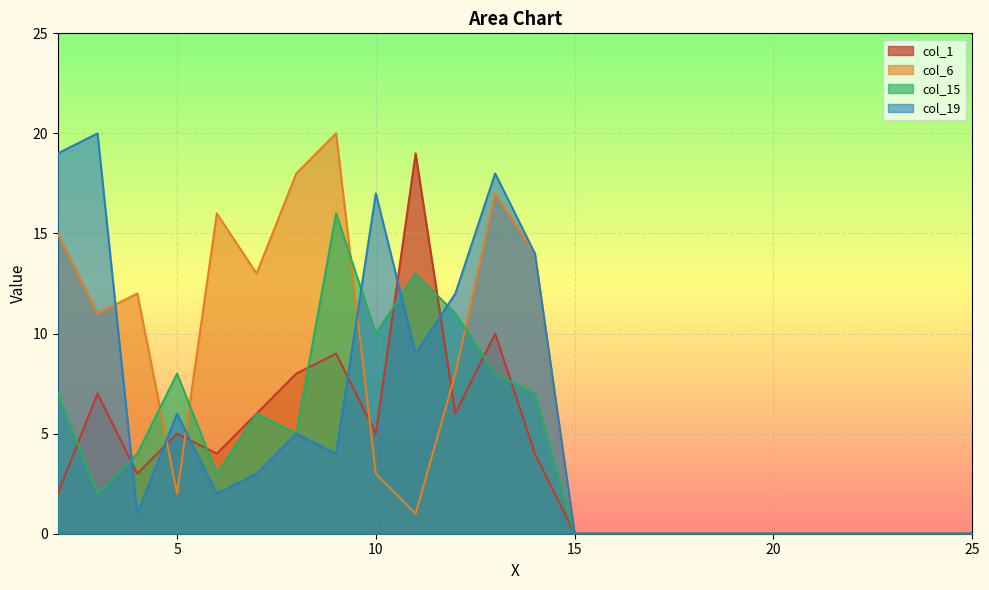

At which label is col_6 closest to 10?

3